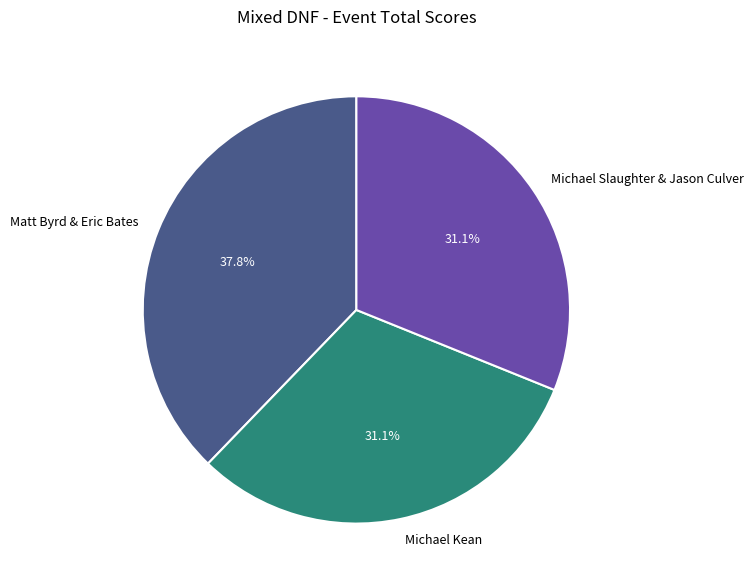

Is it true that Michael Slaughter & Jason Culver is 42% of the pie?

False